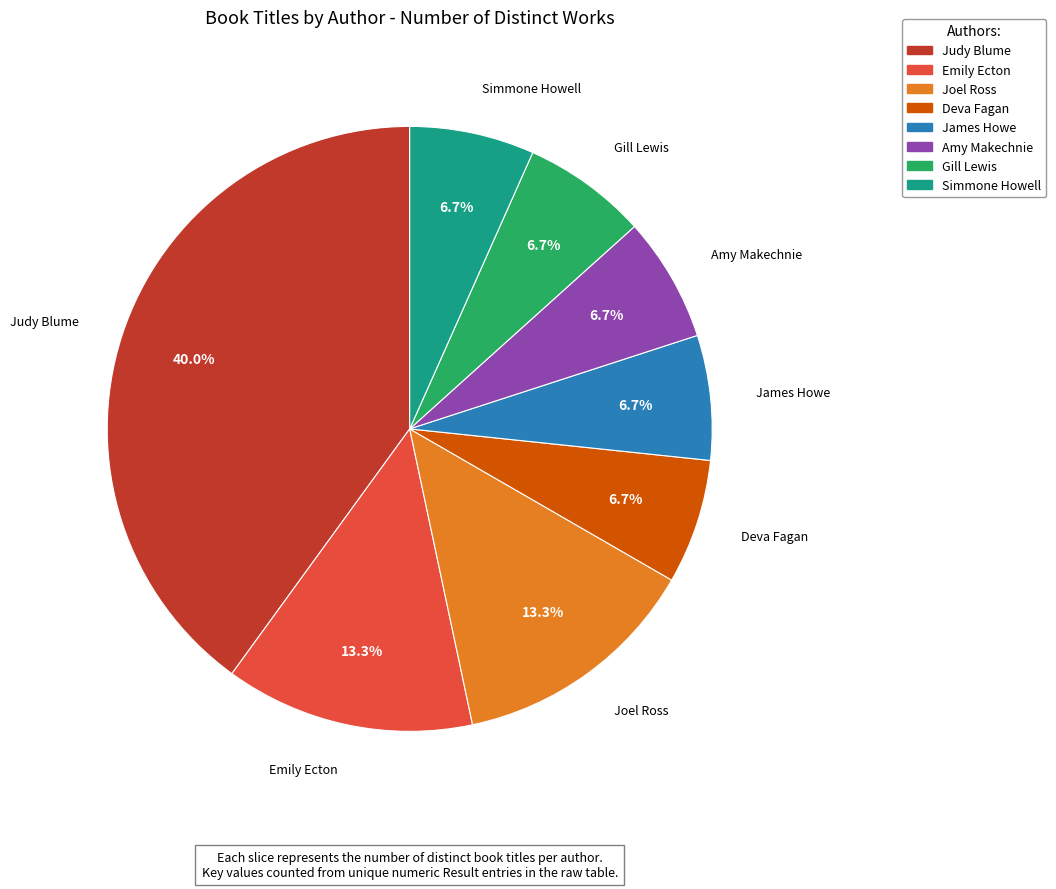

Is there any slice that represents more than half of the pie?

No